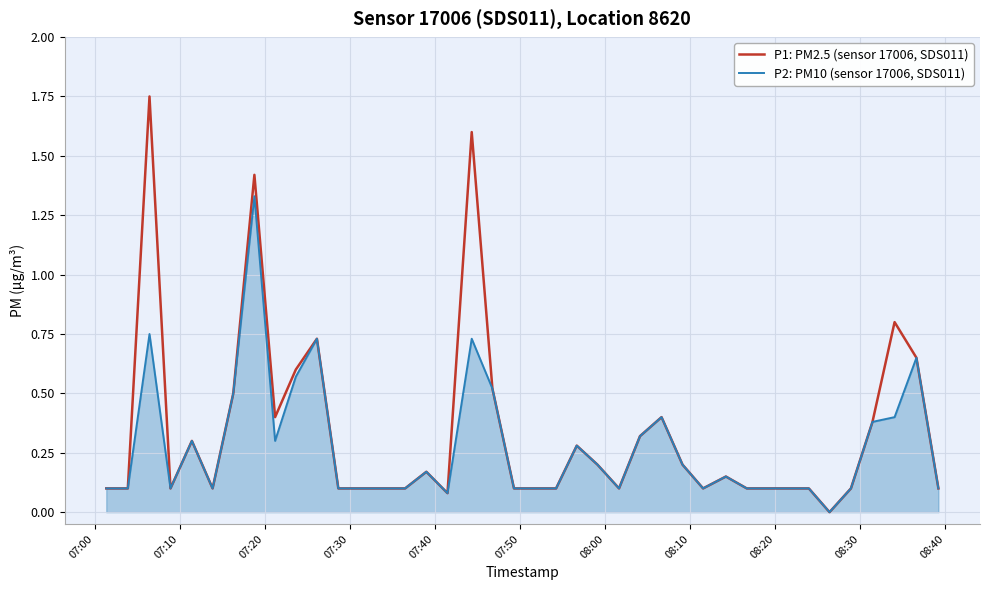

Which series has the widest spread of values?

P1: PM2.5 (sensor 17006, SDS011)